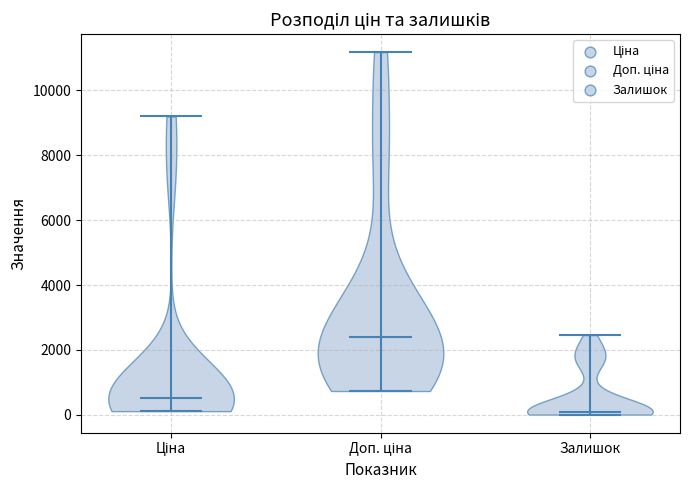

Reading left to right, read every violin against the y-axis: where its median line is, and the lowest and highest points it reaches. The values are not printed on the chart, so give them approximately, as read against the axis.

Ціна: median line 600, lowest point 200, highest point 9200
Доп. ціна: median line 2400, lowest point 800, highest point 11200
Залишок: median line 0, lowest point 0, highest point 2400